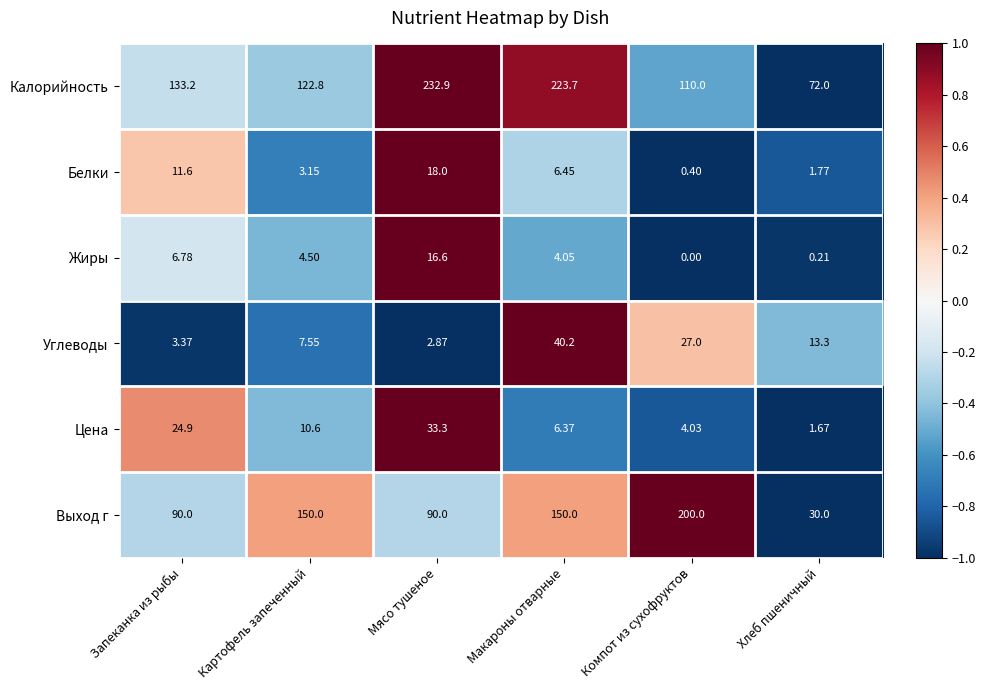

Count the number of data series in this chart.

6